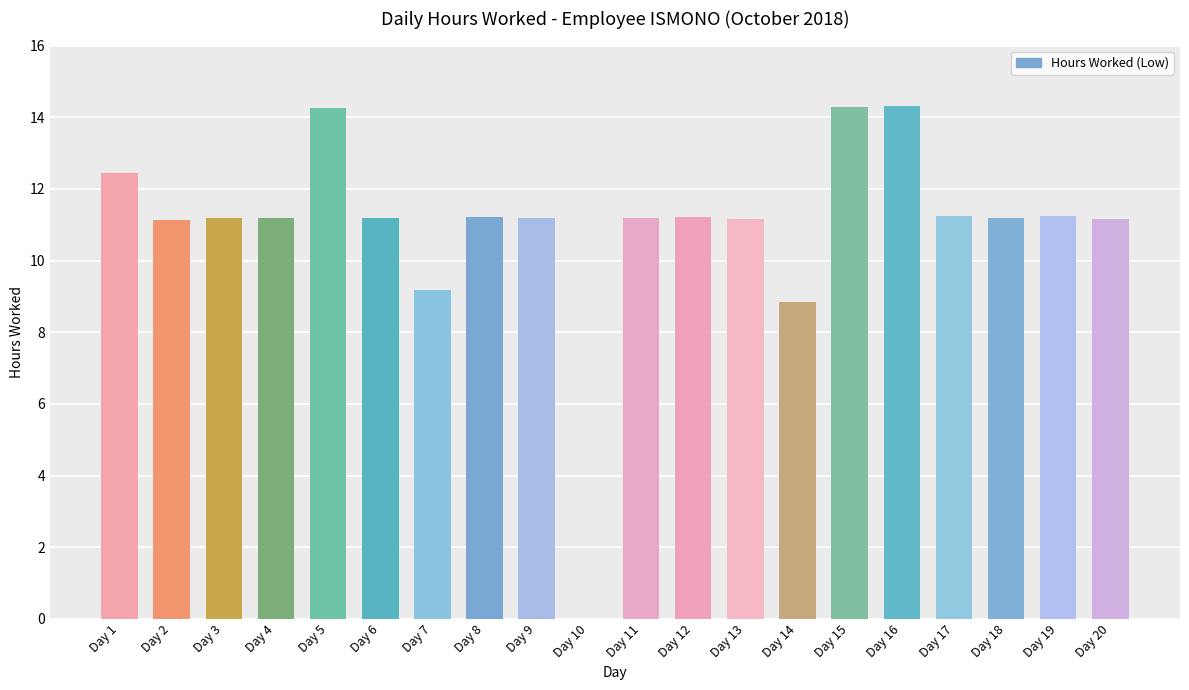

What is the maximum value shown in the chart?

14.3